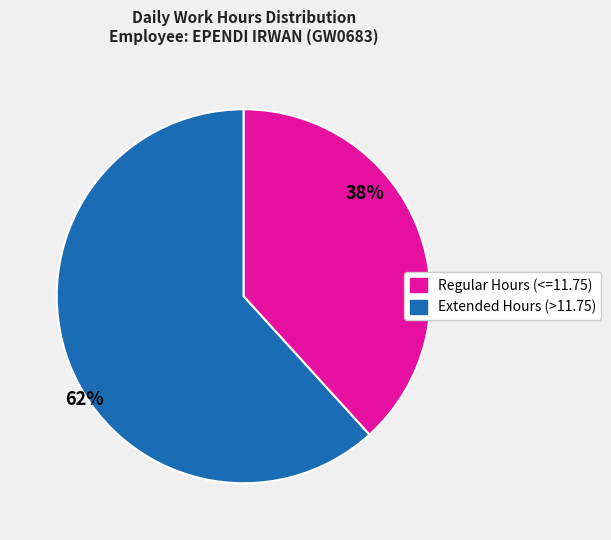

Do Regular Hours (<=11.75) and Extended Hours (>11.75) together represent more than half of the pie?

Yes